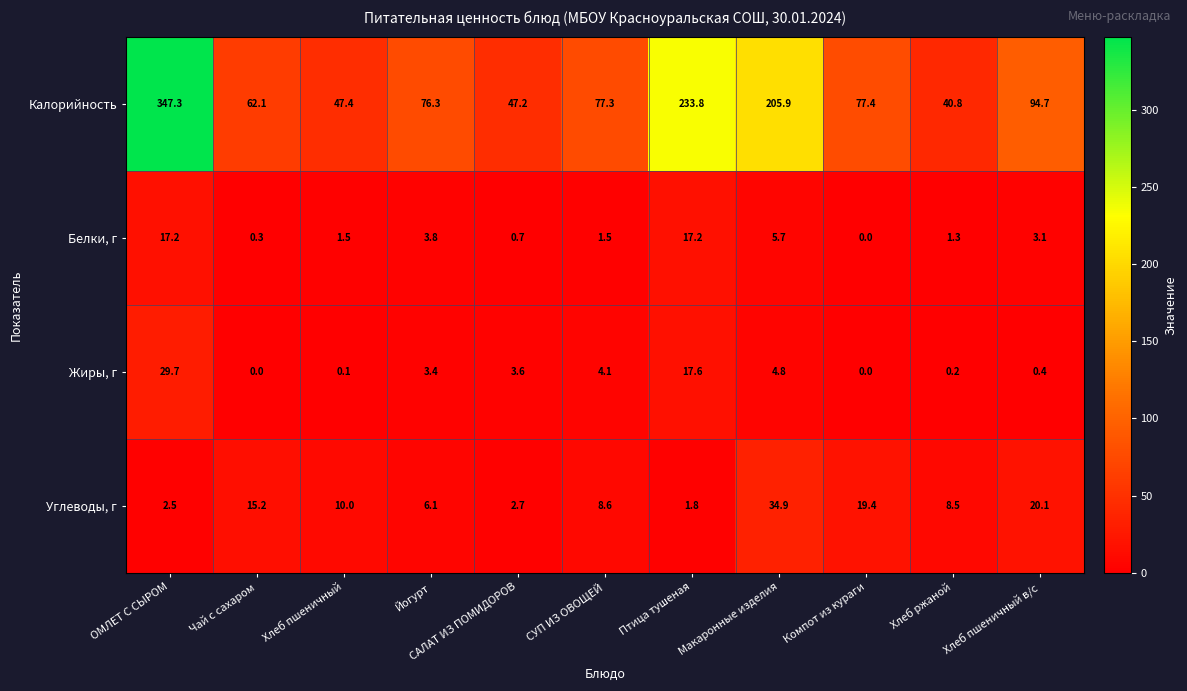

The value of Жиры, г at Хлеб ржаной is 0.2. True or false?

True